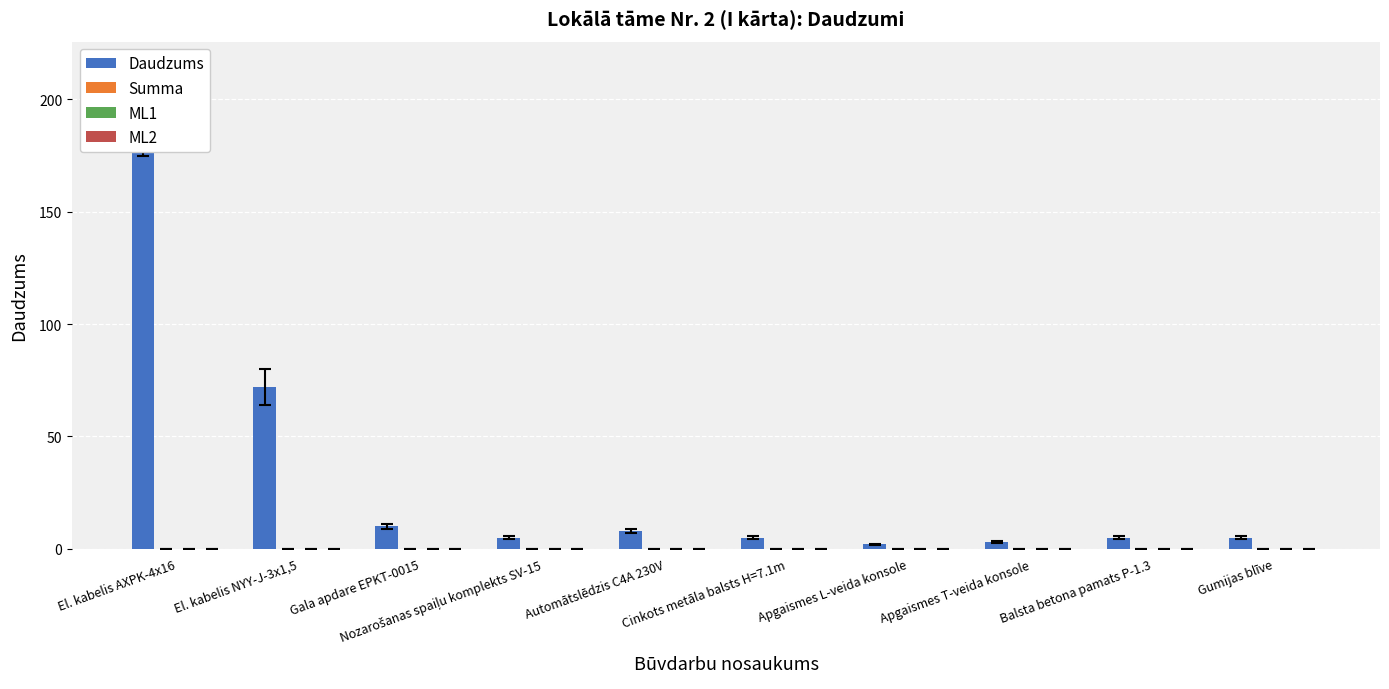

The value of Daudzums at El. kabelis NYY-J-3x1,5 is 27. True or false?

False